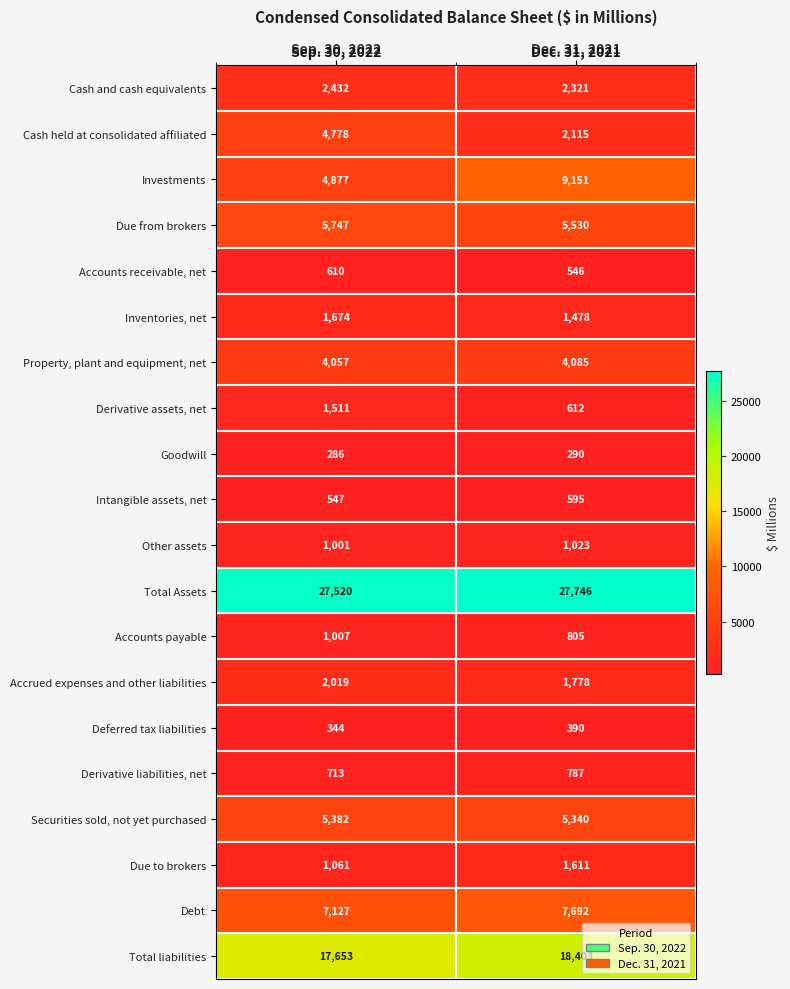

Which label corresponds to the largest value in the chart?

Dec. 31, 2021